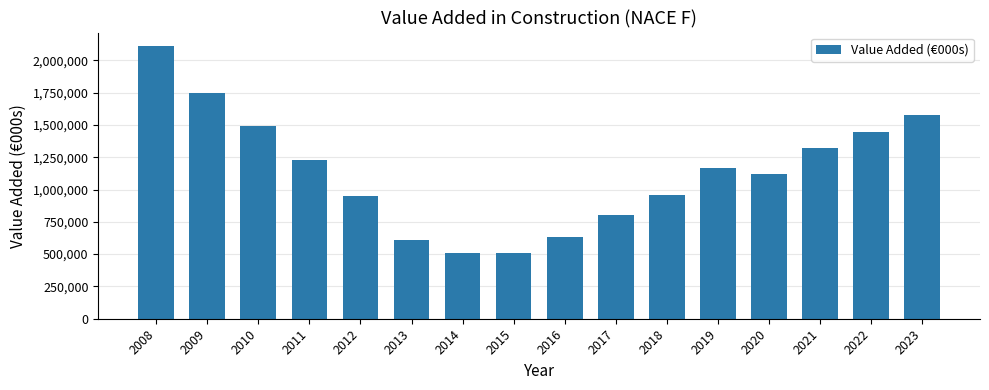

Does the chart contain any negative values?

No